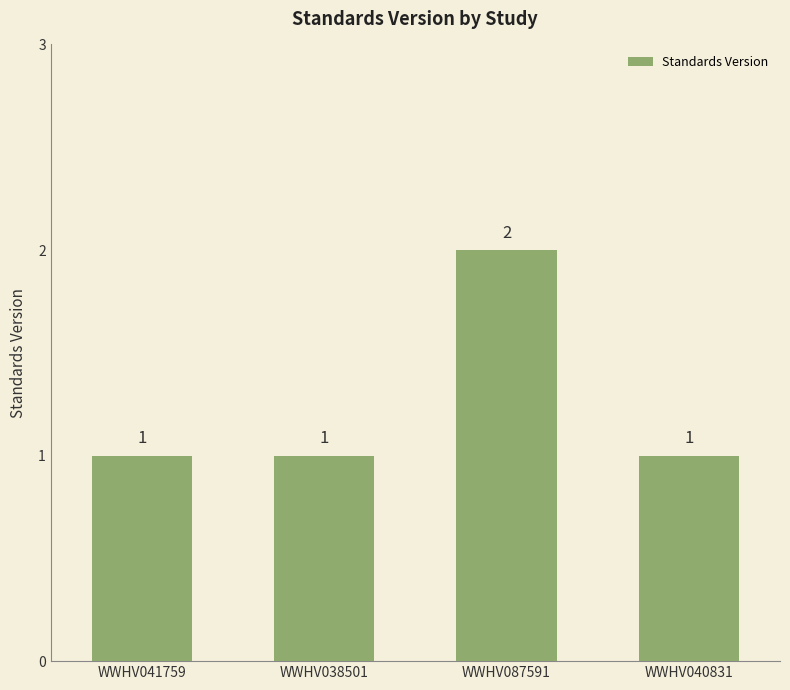

What is the smallest value displayed?

1